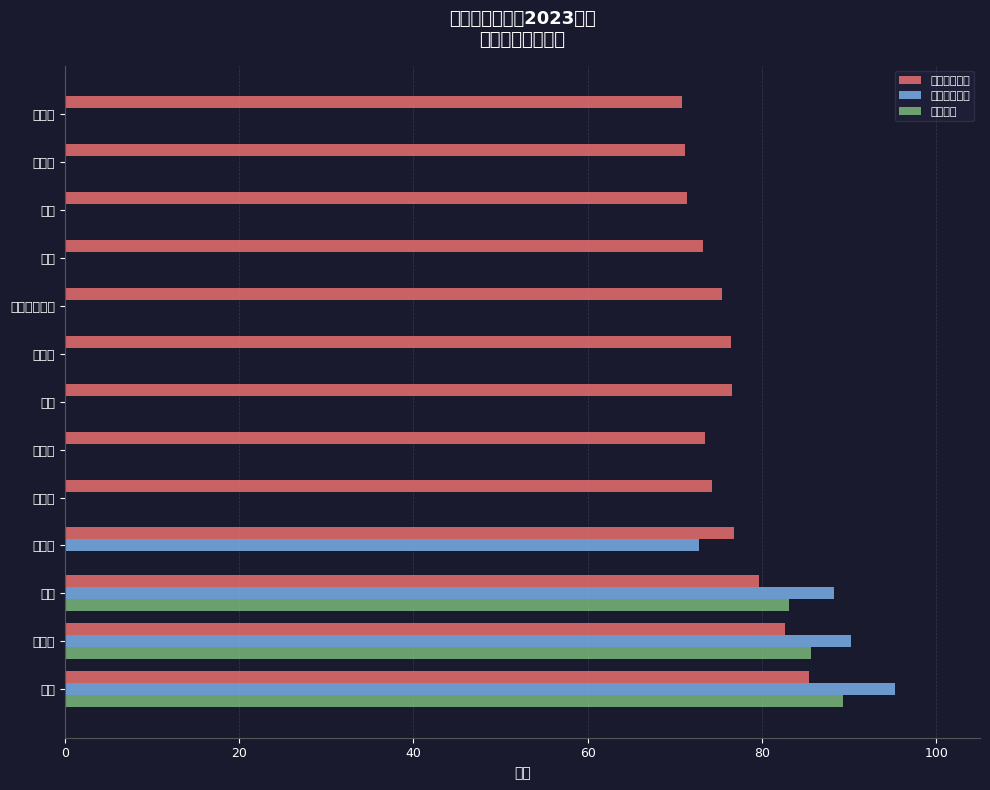

Reading left to right, list all the values displayed in this chart.

专业技能成绩: 85.4	82.6	79.6	76.8	74.2	73.4	76.6	76.4	75.4	73.2	71.4	71.2	70.8
专业素质成绩: 95.2	90.2	88.2	72.8	0.0	0.0	0.0	0.0	0.0	0.0	0.0	0.0	0.0
综合成绩: 89.3	85.6	83.0	0.0	0.0	0.0	0.0	0.0	0.0	0.0	0.0	0.0	0.0